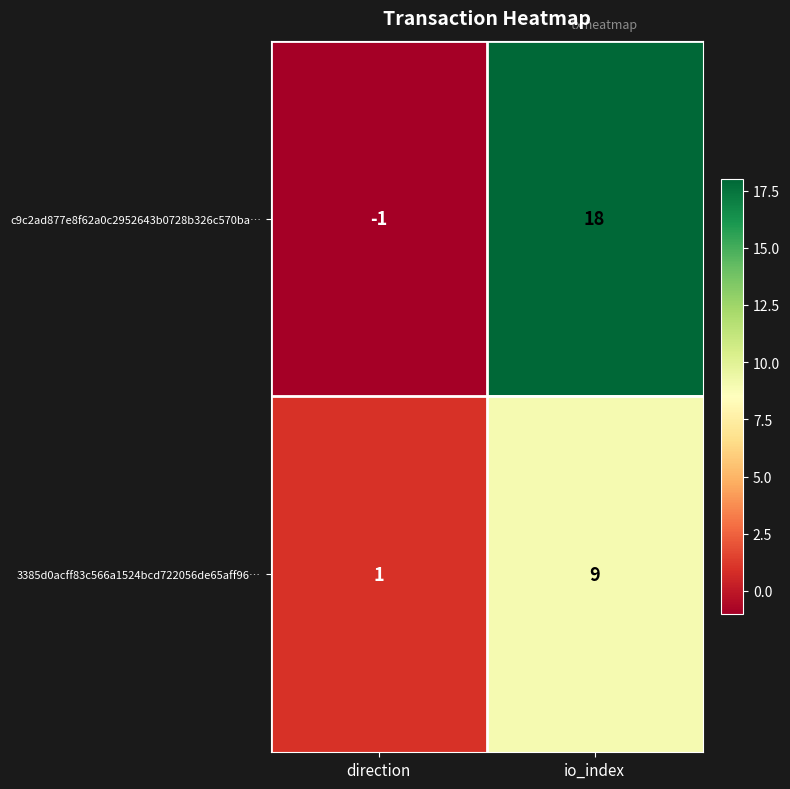

Rank the series at direction from lowest to highest value.

c9c2ad877e8f62a0c2952643b0728b326c570ba…, 3385d0acff83c566a1524bcd722056de65aff96…